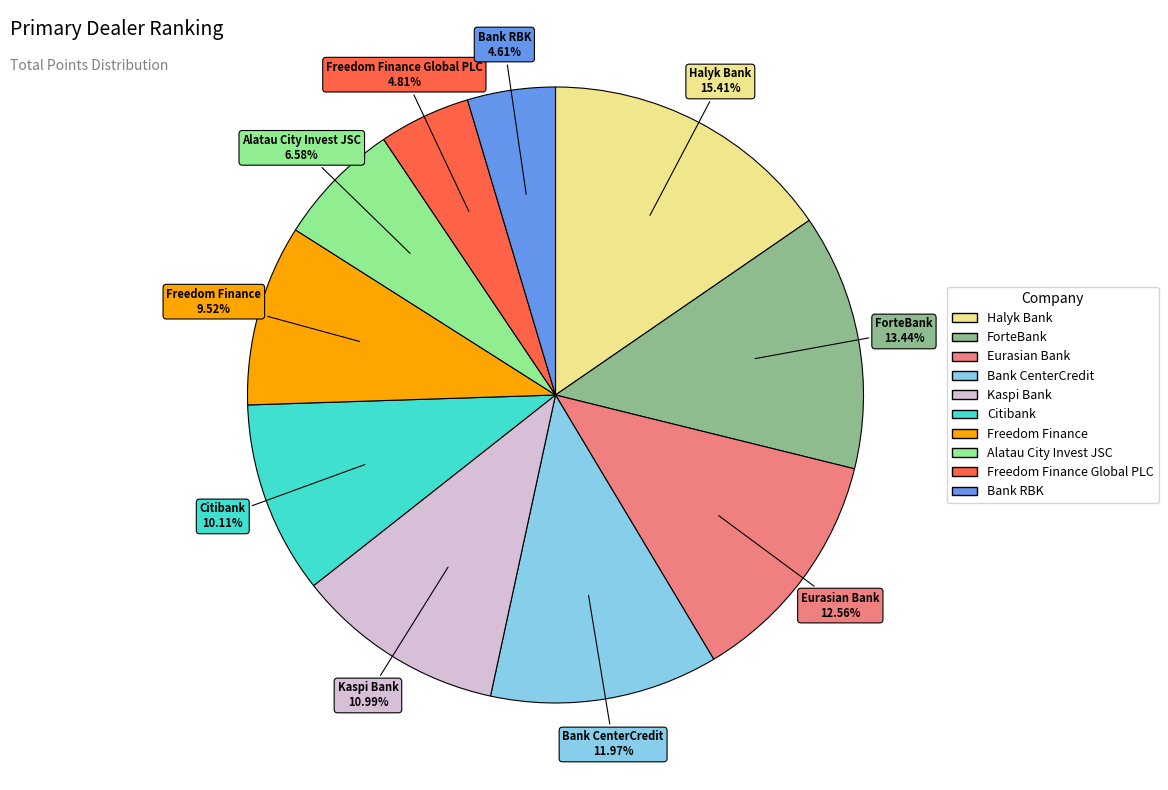

Is there a majority slice in this chart?

No